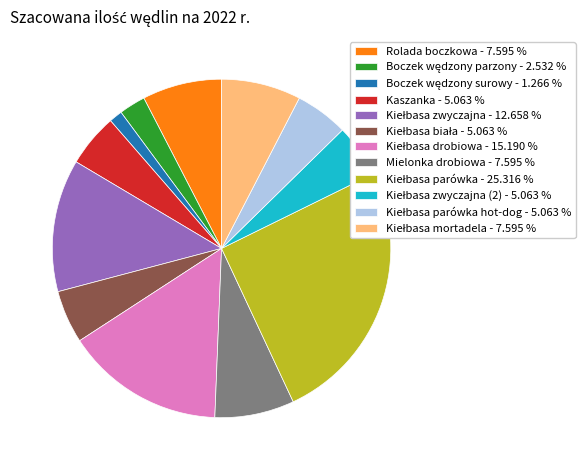

Does any single category account for the majority?

No